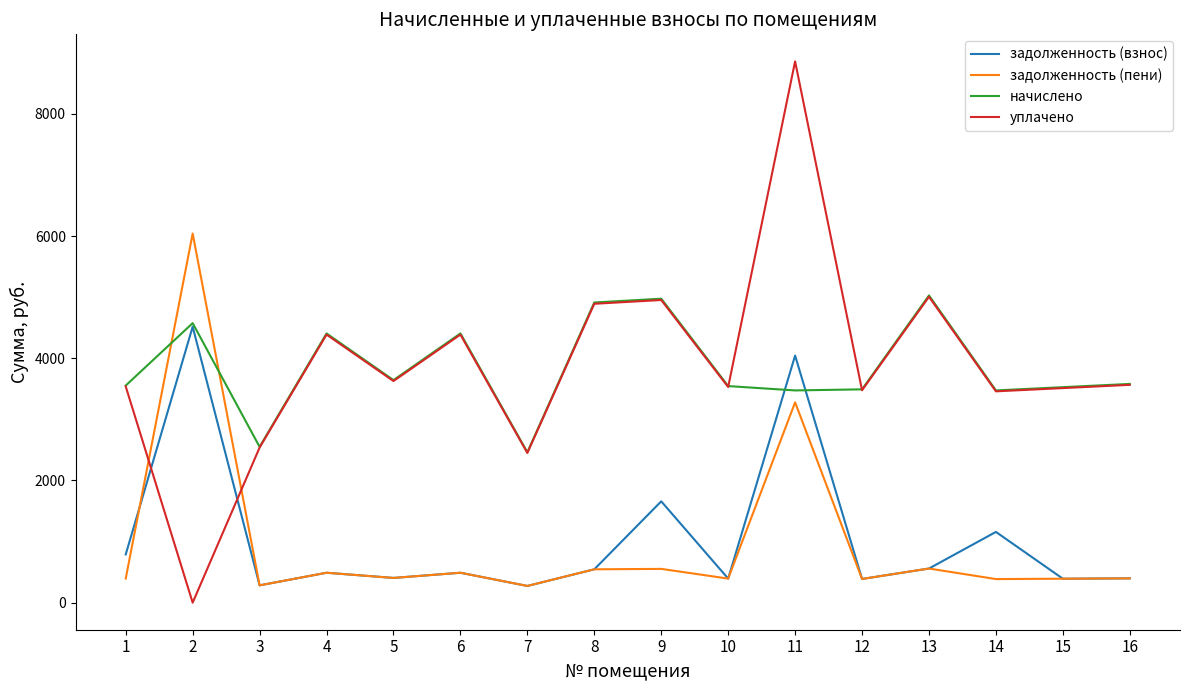

True or false: задолженность (пени) has a value of 489.6 at 4.

True